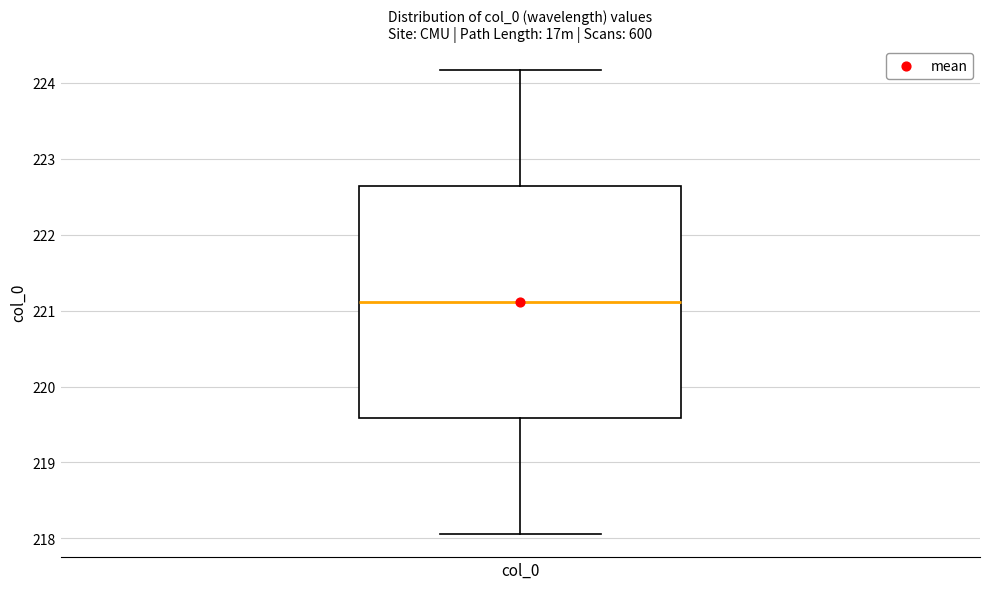

Where does the upper whisker of the box for col_0 end on the y-axis? The values are not printed on the chart, so give them approximately, as read against the axis.

224.2